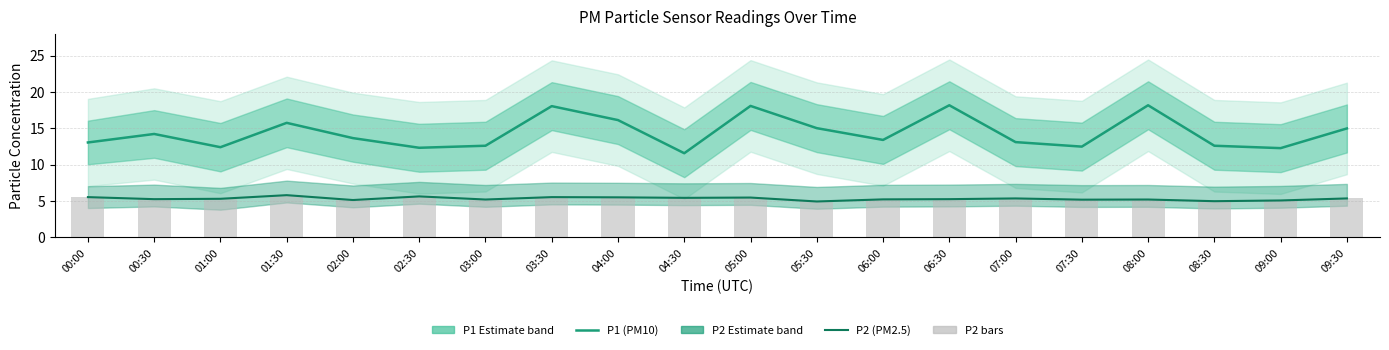

Reading left to right, list all the values displayed in this chart.

P1 (PM10): 13.1	14.2	12.4	15.8	13.7	12.3	12.6	18.1	16.1	11.6	18.1	15.0	13.4	18.2	13.1	12.5	18.2	12.6	12.3	15.0
P2 (PM2.5): 5.5	5.2	5.3	5.8	5.1	5.6	5.2	5.5	5.5	5.4	5.5	4.9	5.2	5.2	5.3	5.2	5.2	5.0	5.1	5.3
P2 bars: 5.5	5.2	5.3	5.8	5.1	5.6	5.2	5.5	5.5	5.4	5.5	4.9	5.2	5.2	5.3	5.2	5.2	5.0	5.1	5.3